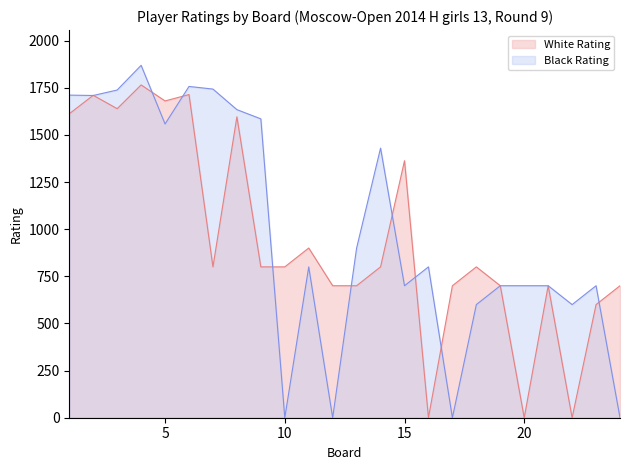

The value of White Rating at 1 is 1063. True or false?

False